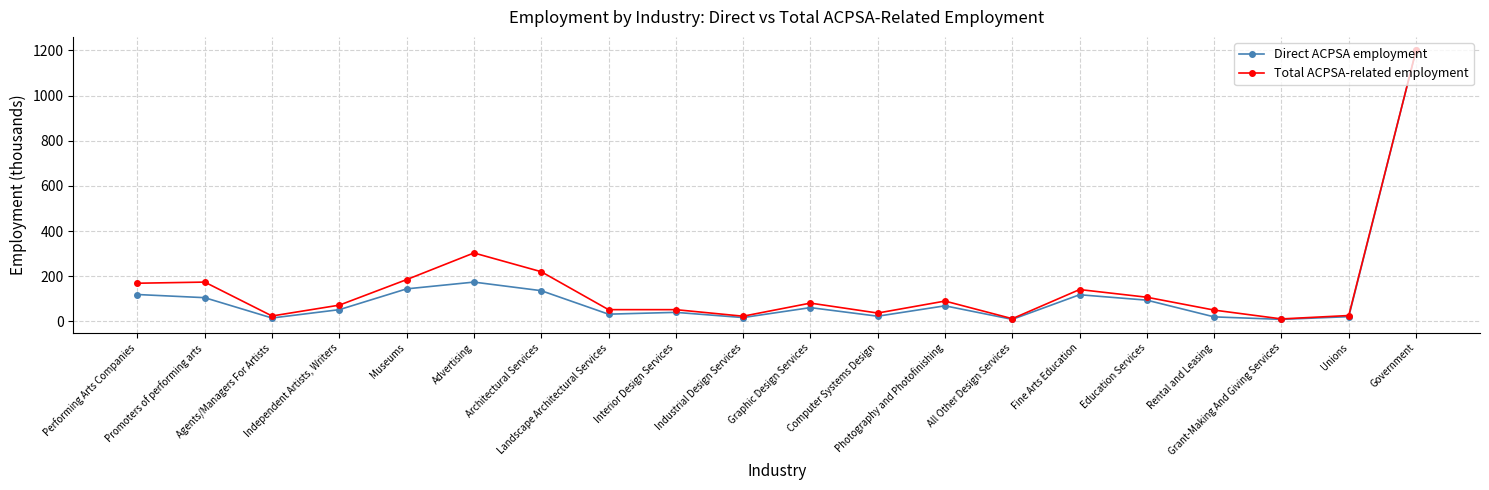

What is the maximum value for Direct ACPSA employment?

1200